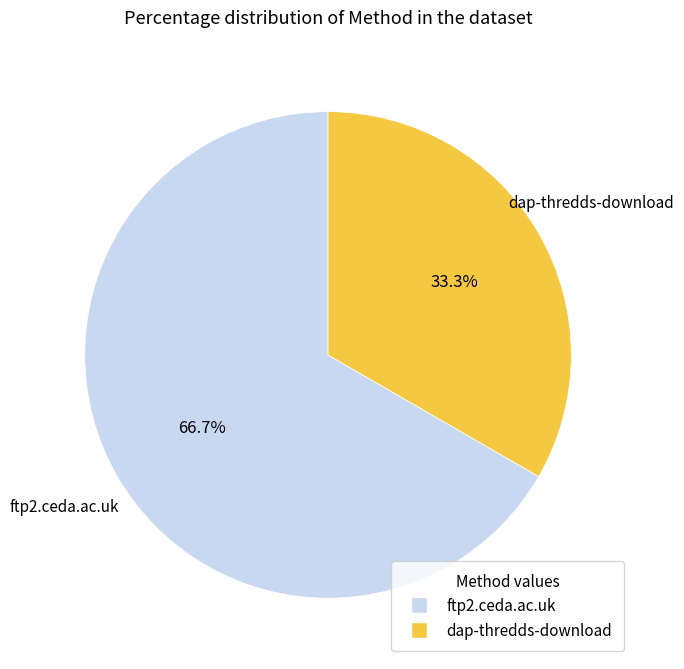

Between ftp2.ceda.ac.uk and dap-thredds-download, which is larger?

ftp2.ceda.ac.uk